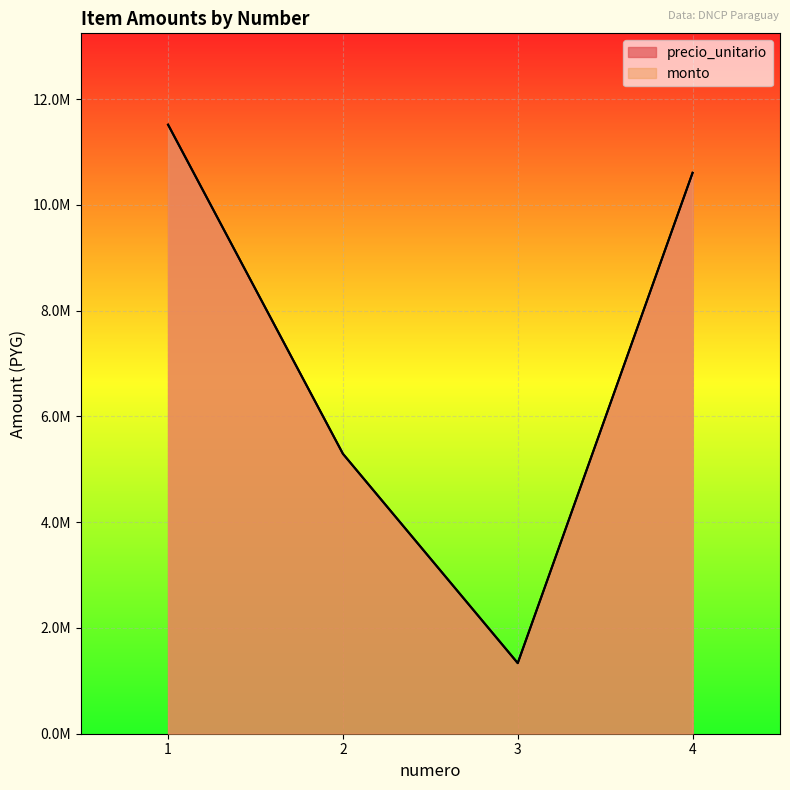

Is it true that monto equals 13788127 at 4?

False